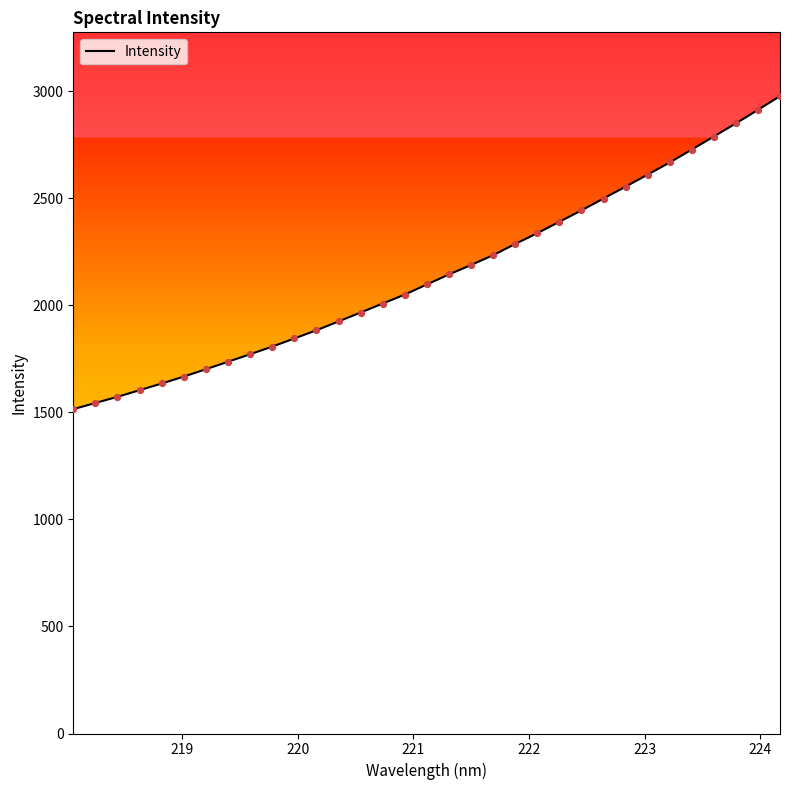

What is the maximum value shown in the chart?

2976.5